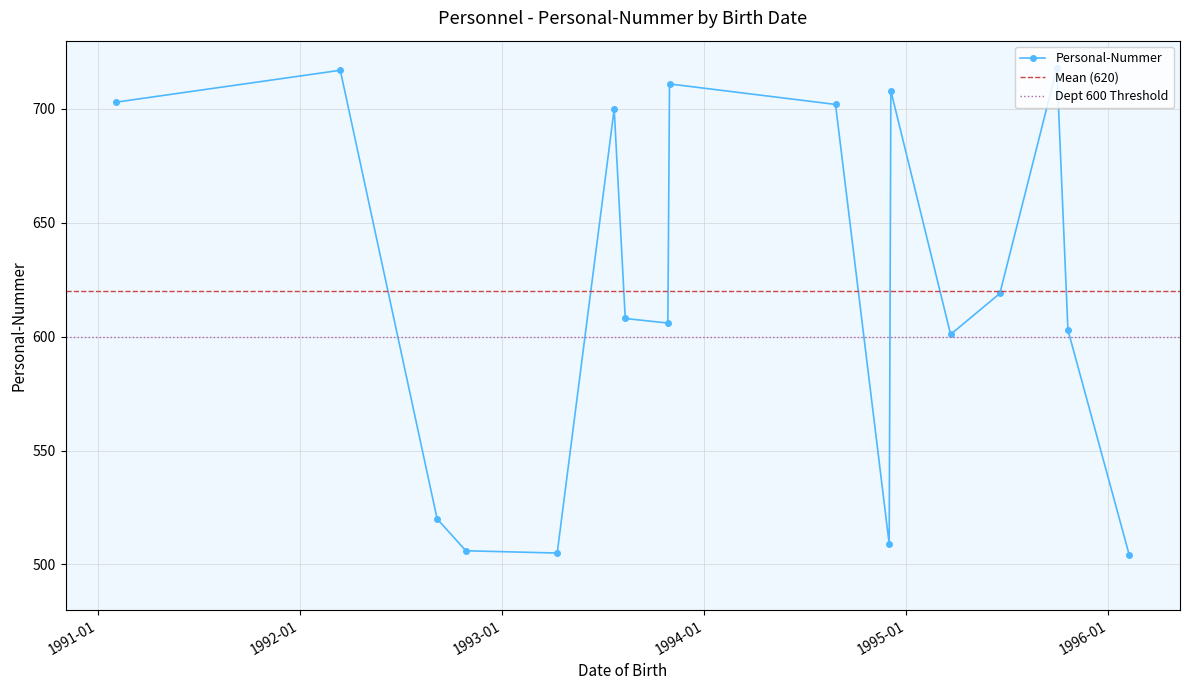

List the labels in order of value, largest first.

1995-09-30, 1992-03-14, 1993-10-30, 1994-12-04, 1991-02-03, 1994-08-26, 1993-07-22, 1995-06-19, 1993-08-11, 1993-10-27, 1995-10-20, 1995-03-22, 1992-09-05, 1994-12-01, 1992-10-27, 1993-04-10, 1996-02-08